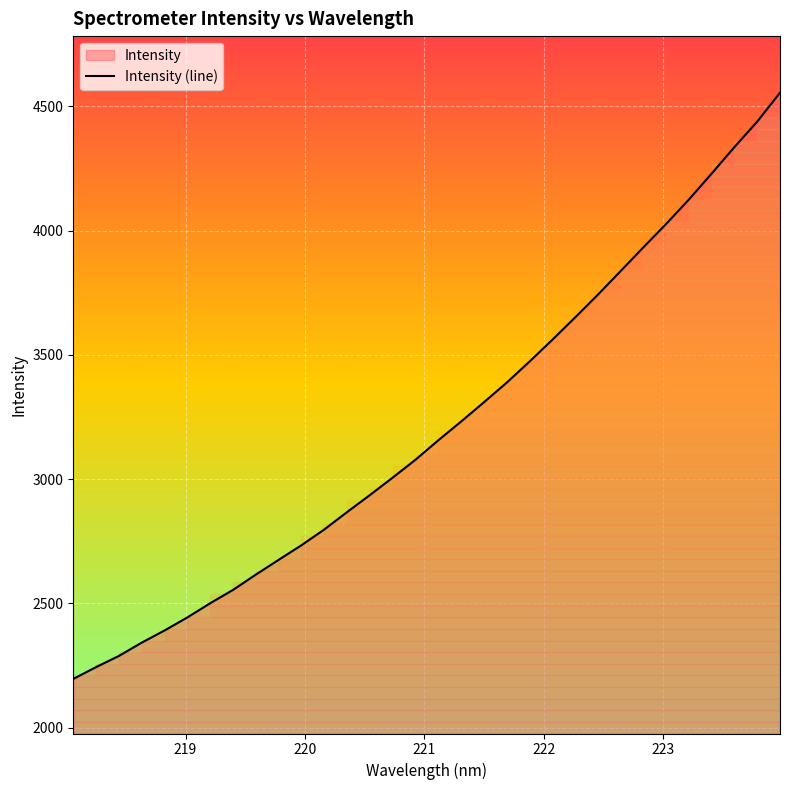

How many lines are shown in the chart?

1